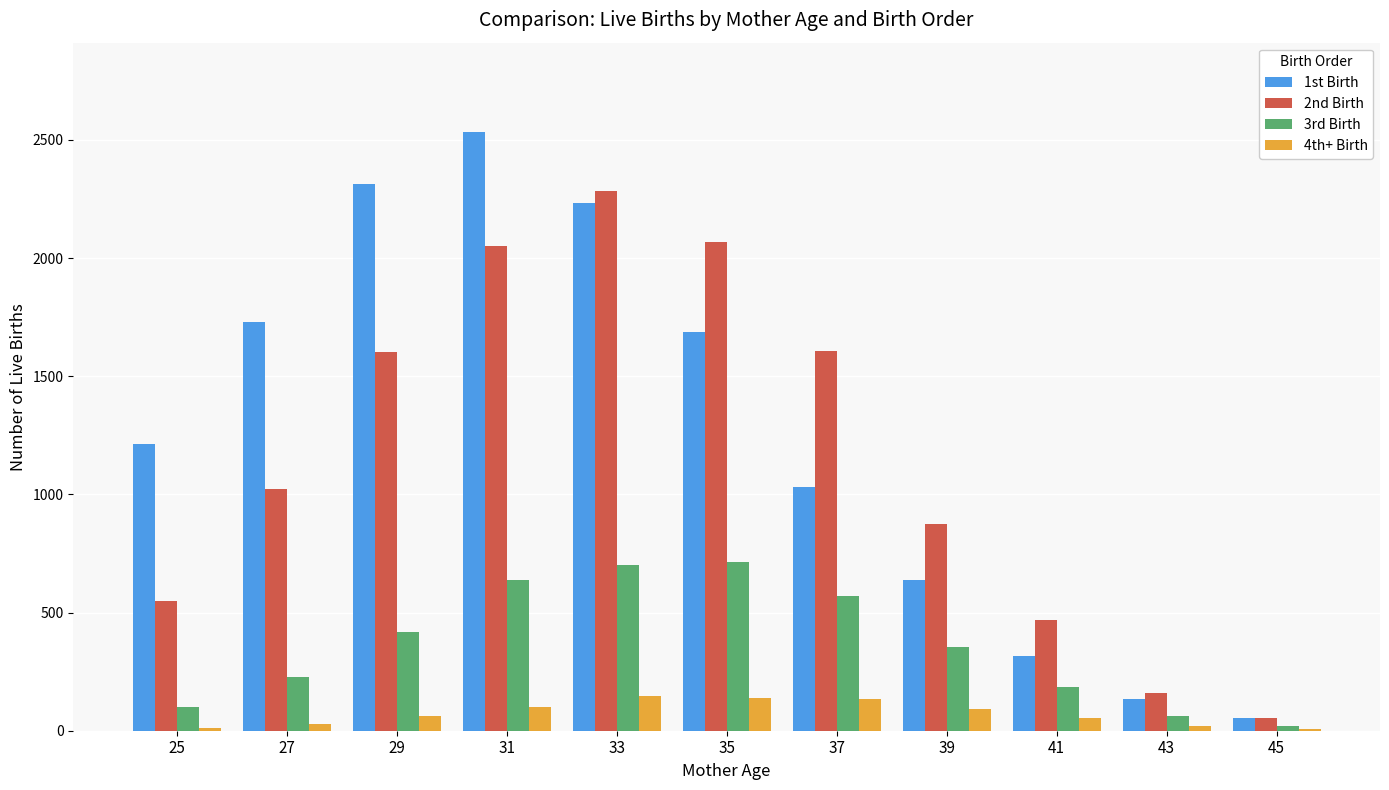

What is the greatest value displayed?

2532